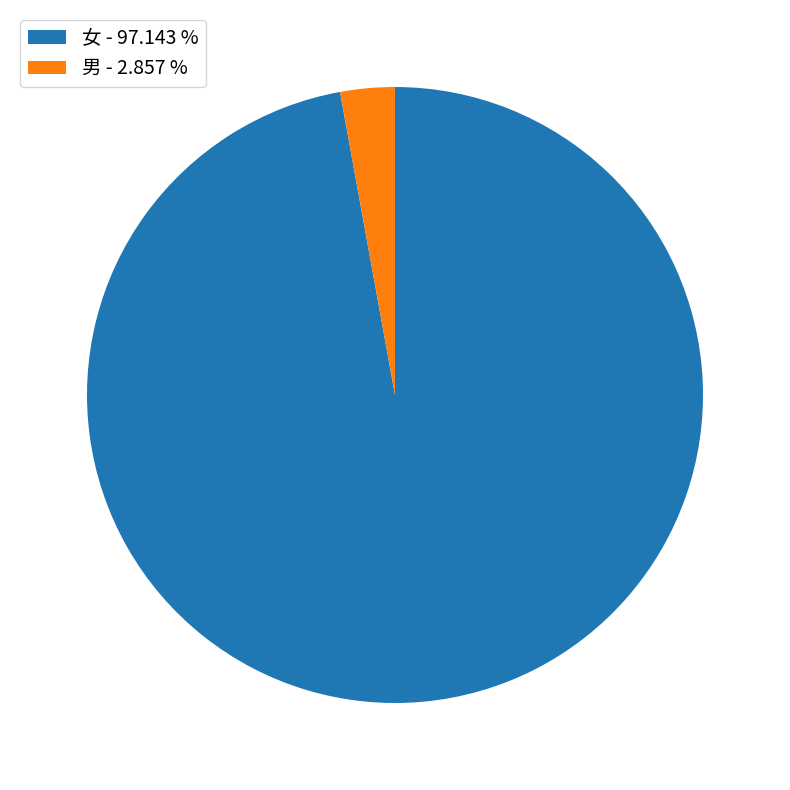

Which category accounts for the majority?

女